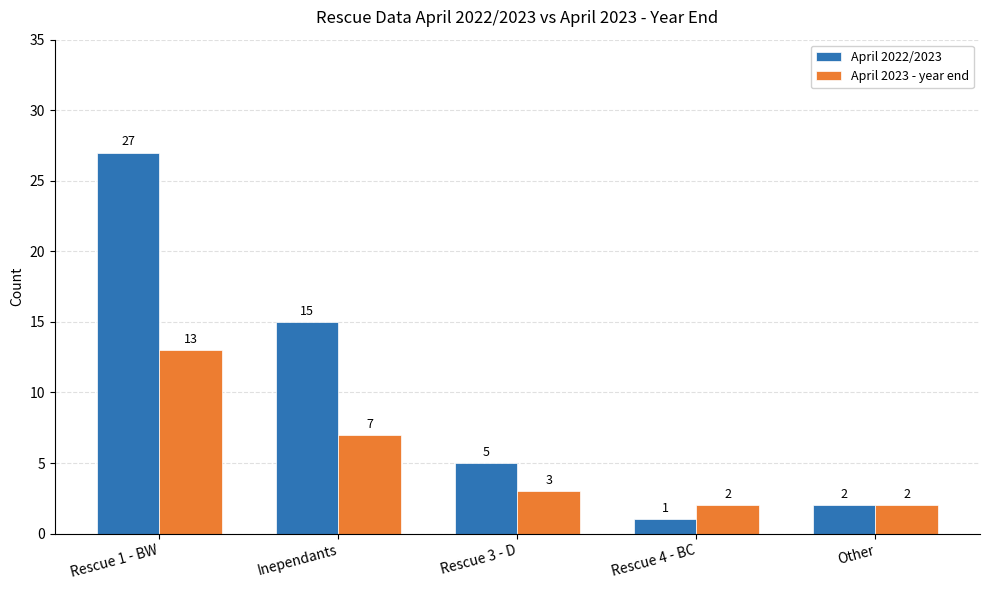

Reading left to right, list all the values displayed in this chart.

April 2022/2023: Rescue 1 - BW=27	Inependants=15	Rescue 3 - D=5	Rescue 4 - BC=1	Other=2
April 2023 - year end: Rescue 1 - BW=13	Inependants=7	Rescue 3 - D=3	Rescue 4 - BC=2	Other=2